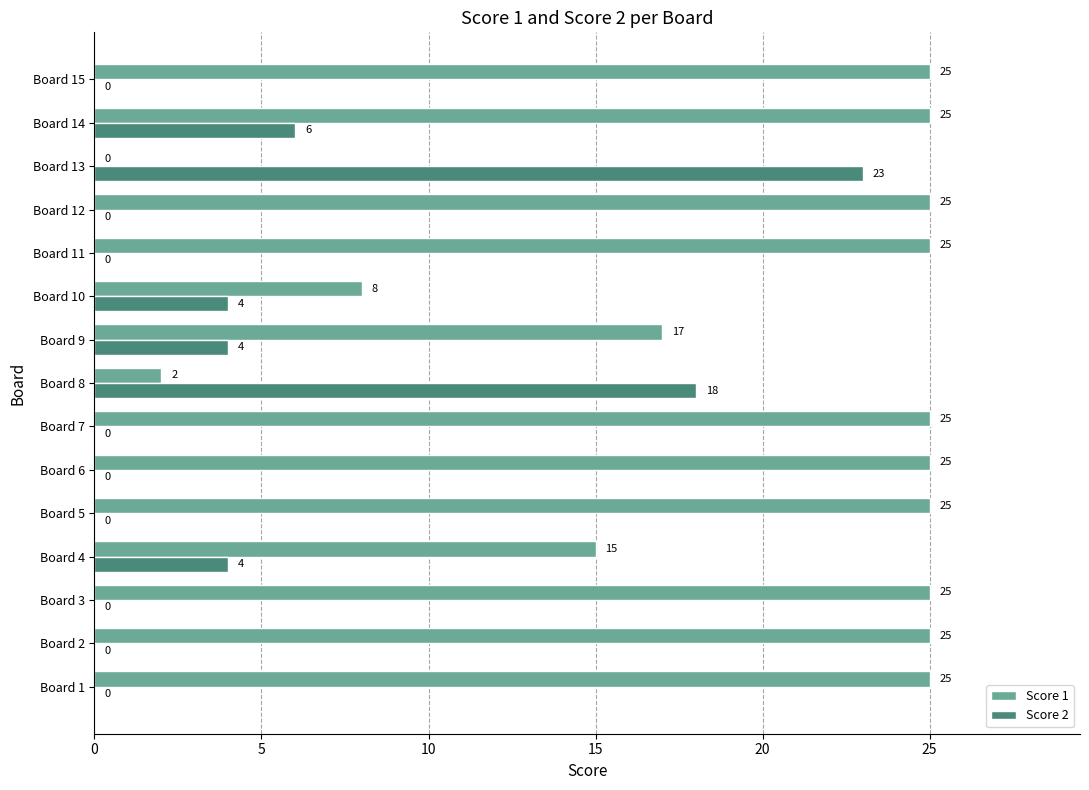

Which series has the largest total across all categories?

Score 1